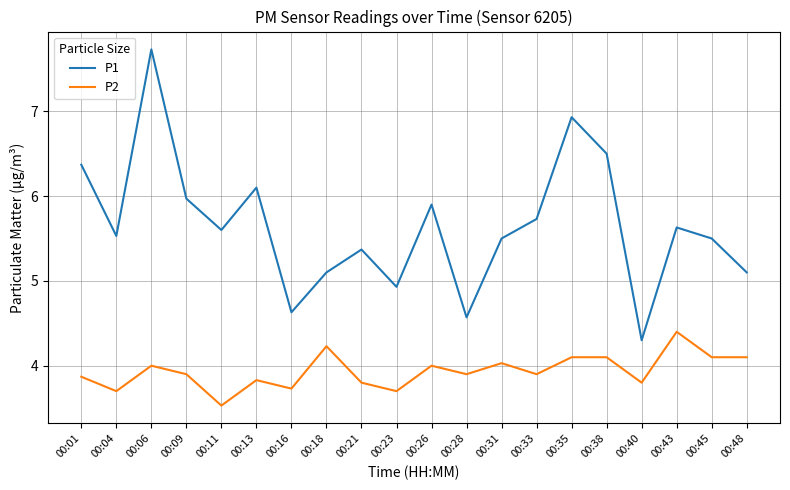

Reading left to right, extract all data points from this chart.

P1: 6.4	5.5	7.7	6.0	5.6	6.1	4.6	5.1	5.4	4.9	5.9	4.6	5.5	5.7	6.9	6.5	4.3	5.6	5.5	5.1
P2: 3.9	3.7	4.0	3.9	3.5	3.8	3.7	4.2	3.8	3.7	4.0	3.9	4.0	3.9	4.1	4.1	3.8	4.4	4.1	4.1